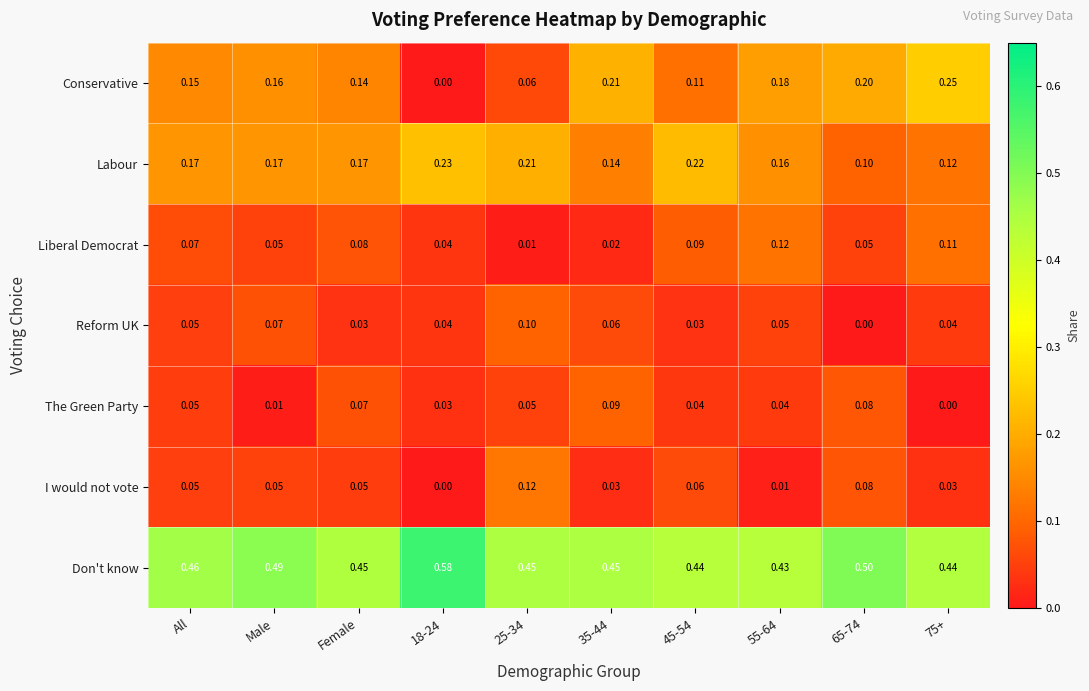

Which series has the widest spread of values?

Conservative